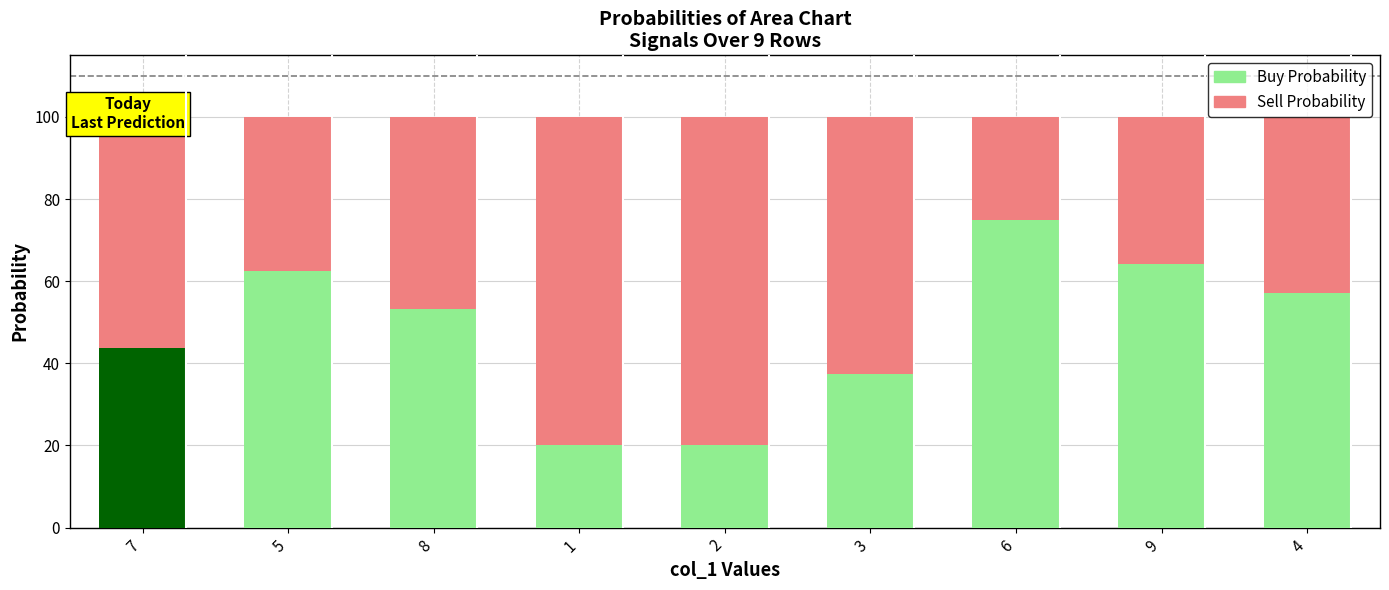

The value of Buy Probability at 2 is 8.4. True or false?

False